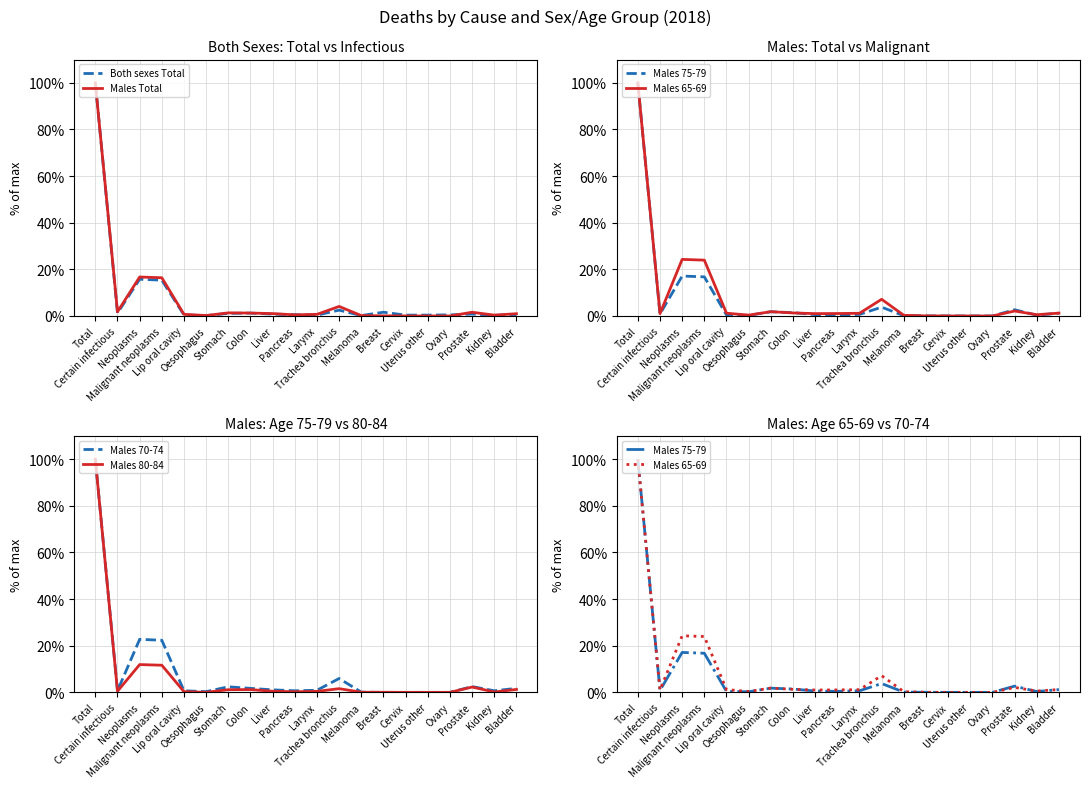

Is it true that Males 65-69 equals 0.1 at Breast?

False